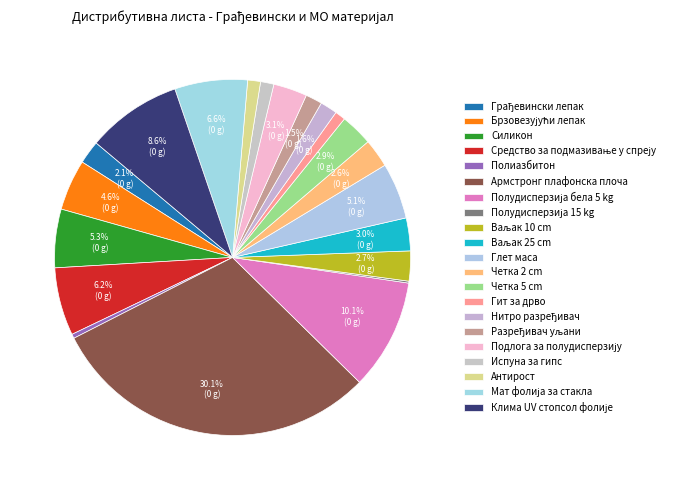

Count the number of slices in the pie.

21